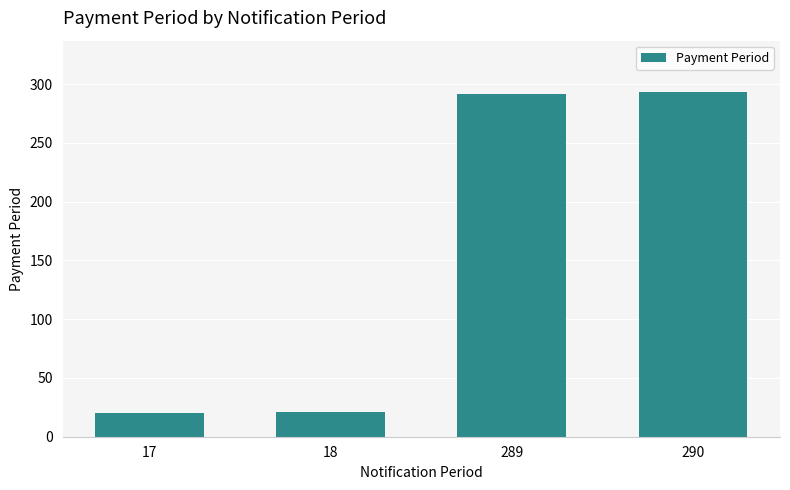

What is the value of the 2nd bar from the left?

21